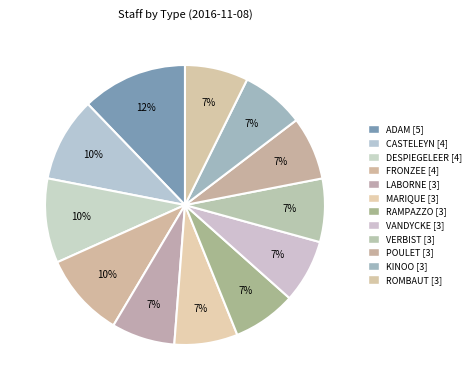

What is the total percentage of MARIQUE and RAMPAZZO?

14.6%